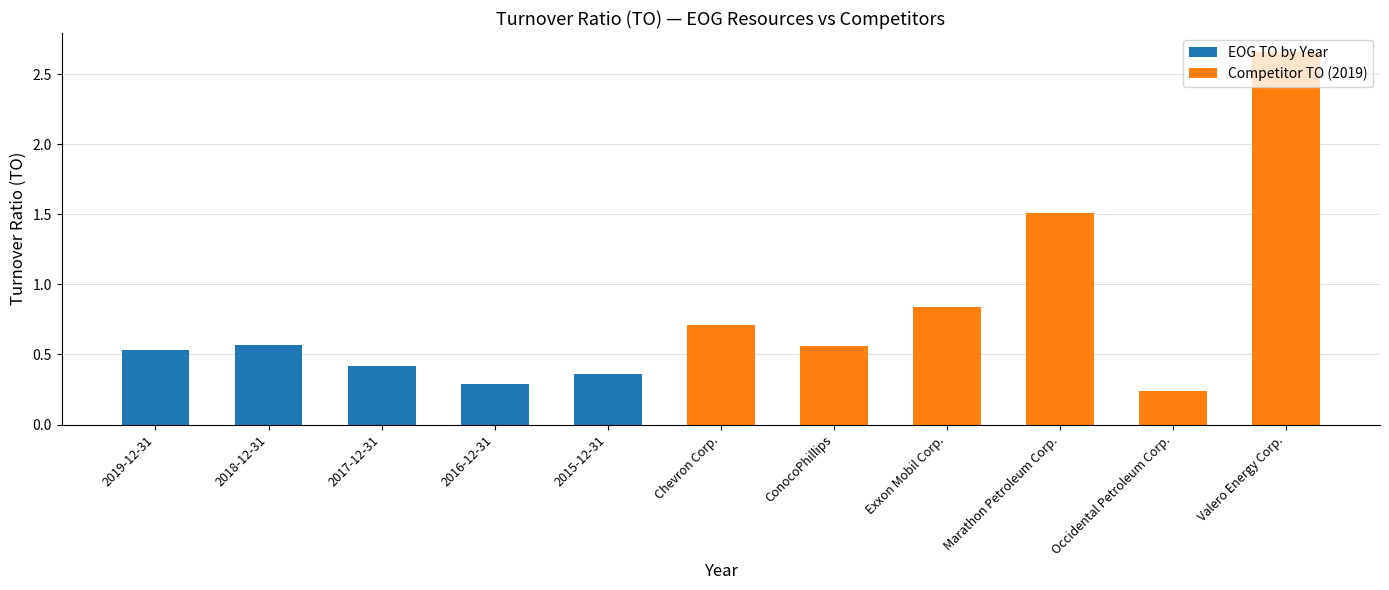

Are the bars horizontal?

No